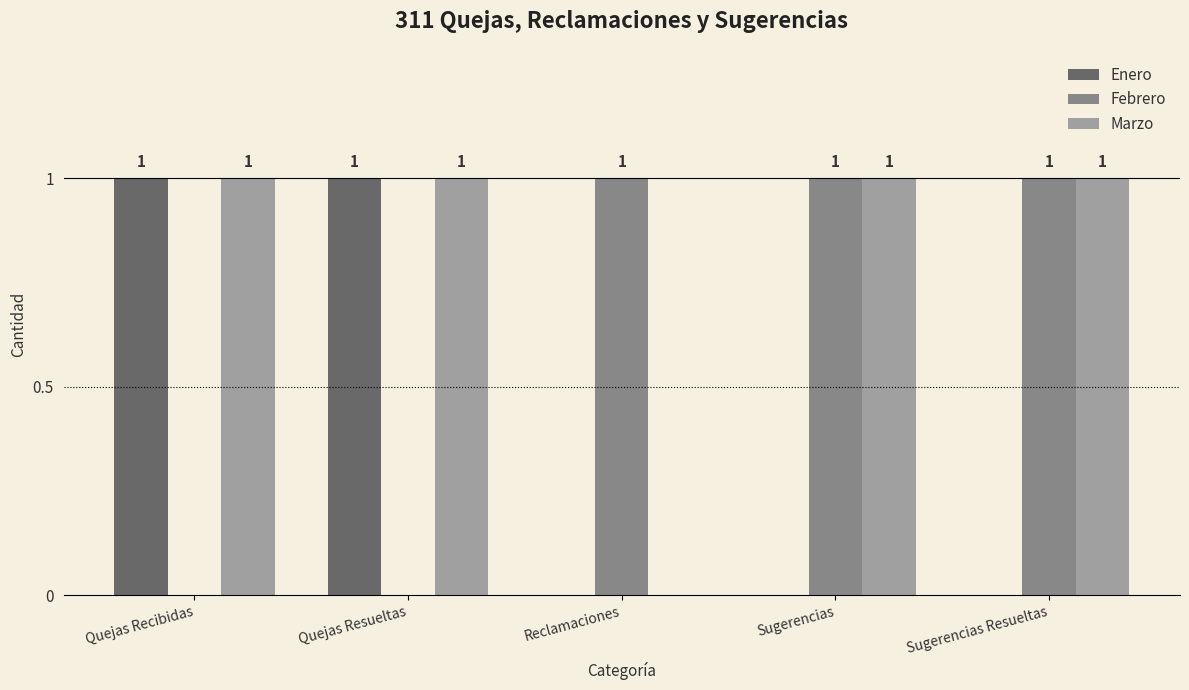

At which label is Marzo closest to 0?

Reclamaciones